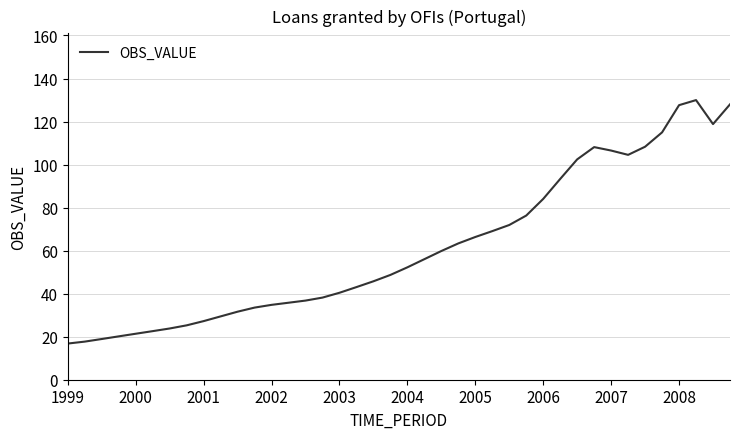

What is the difference between the second highest and minimum values?

111.2